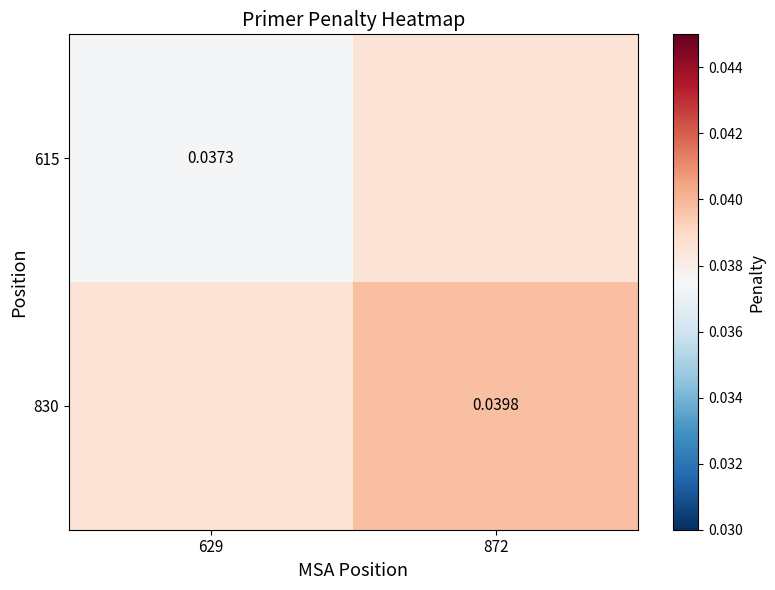

How many series are shown in this chart?

2